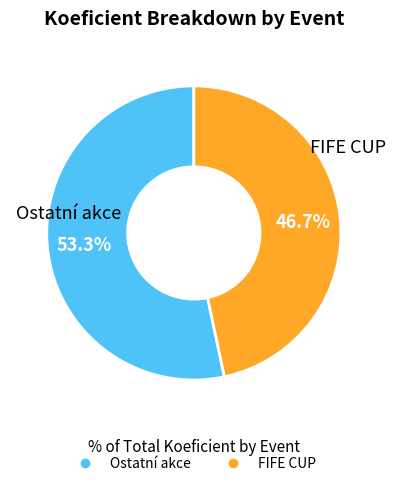

How many segments does this pie chart have?

2